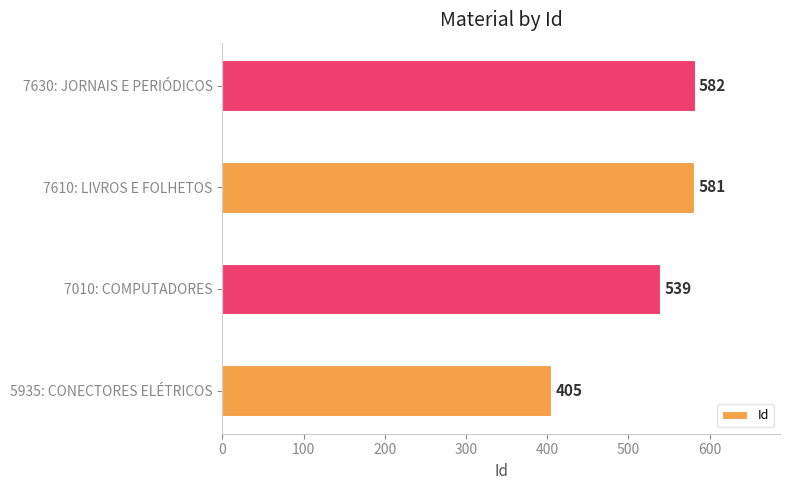

What is the ratio of the value at 7610: LIVROS E FOLHETOS to the value at 5935: CONECTORES ELÉTRICOS?

1.4